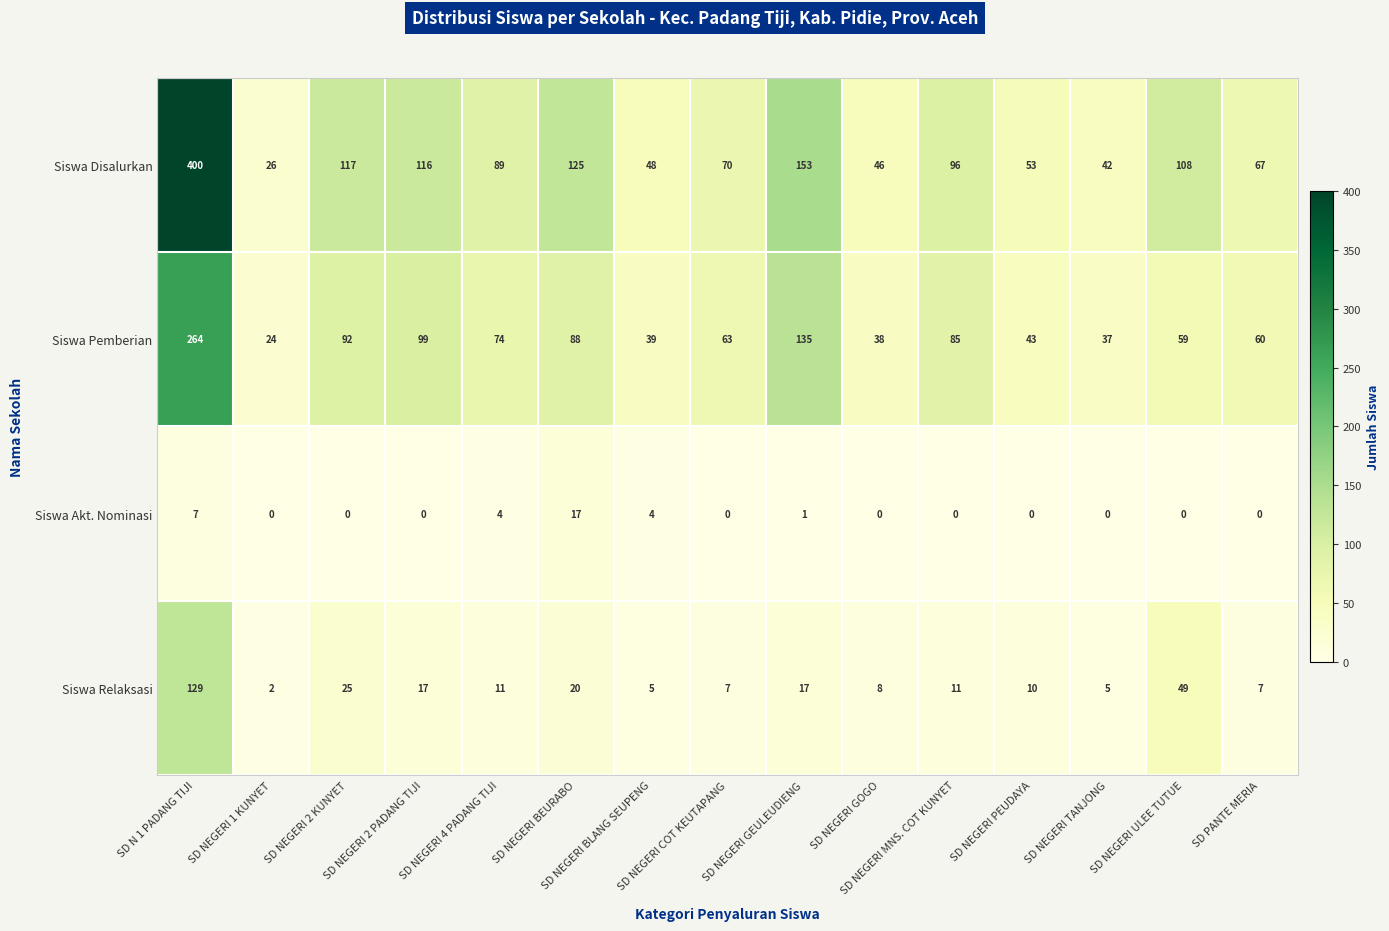

What is the maximum value for Siswa Disalurkan?

400